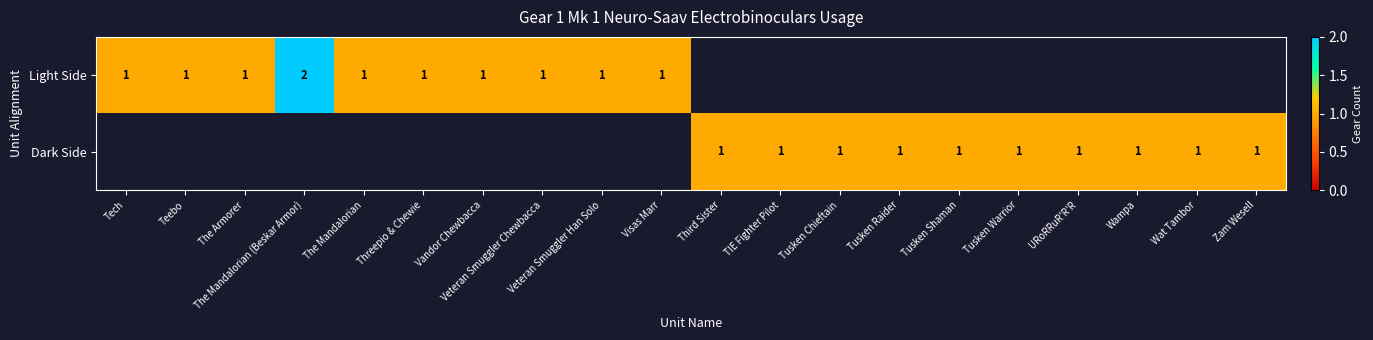

Is it true that Dark Side equals 1 at Wampa?

True